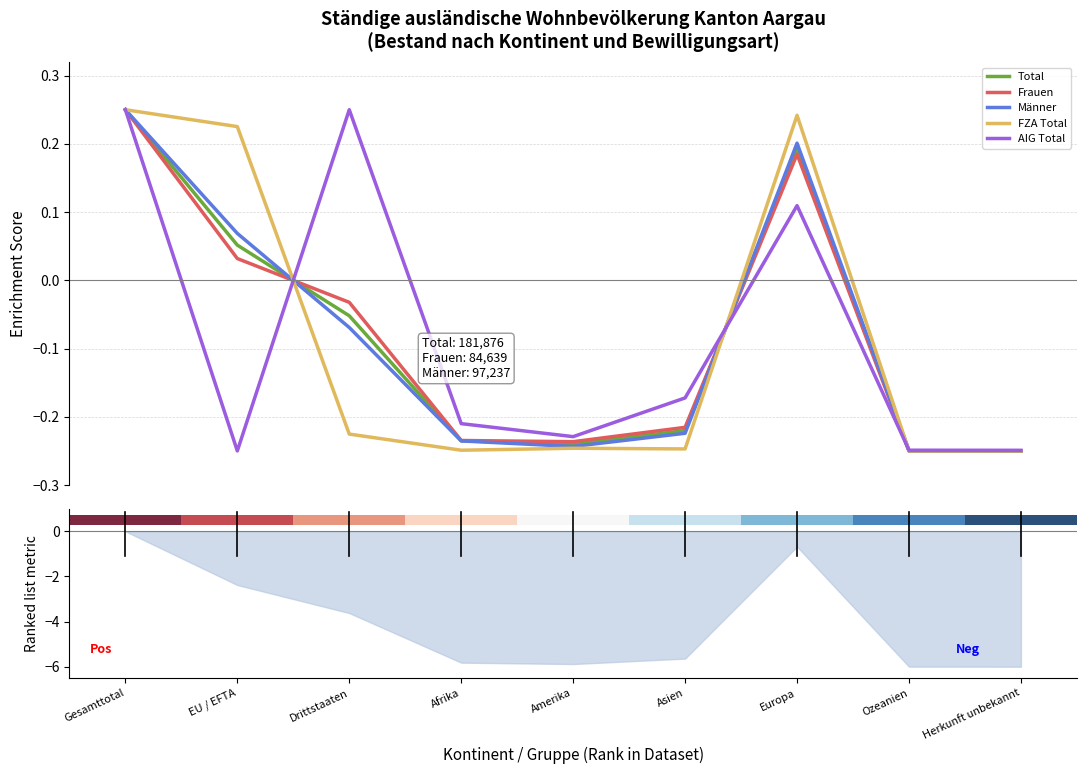

Which category has the highest value across all series?

Herkunft unbekannt